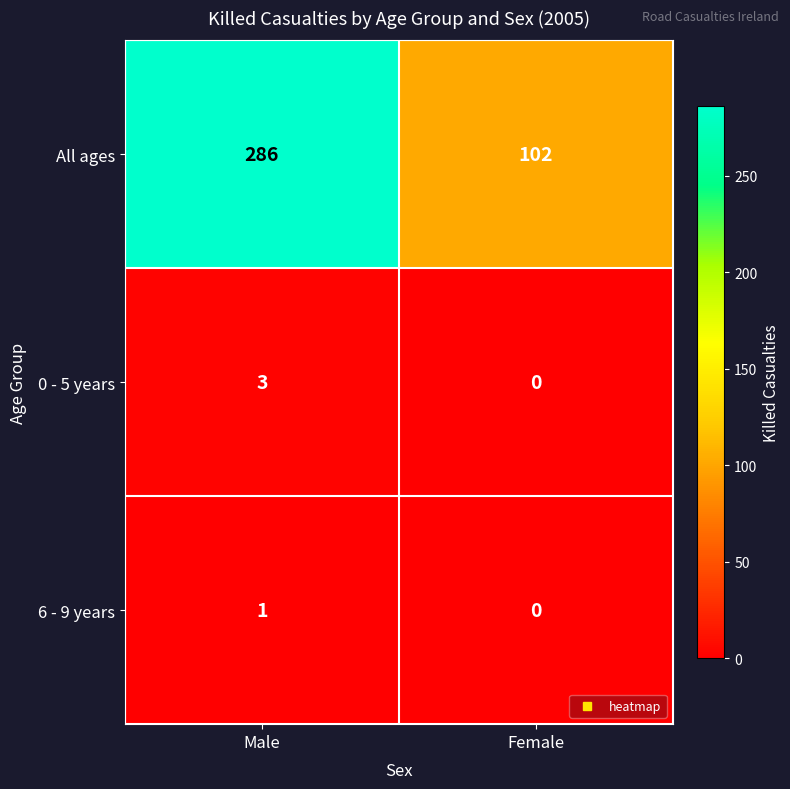

The value of All ages at Female is 102. True or false?

True